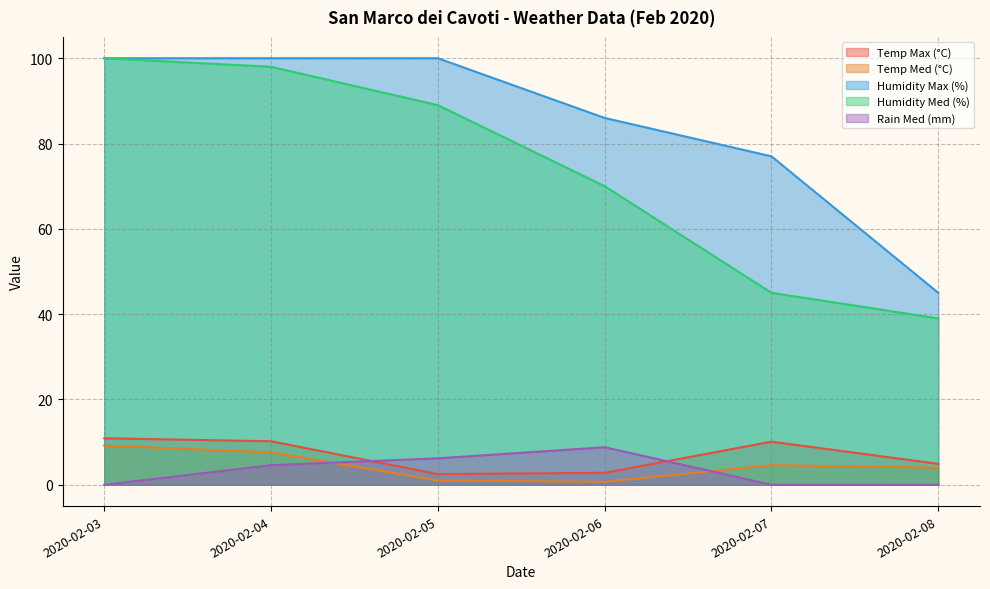

True or false: Humidity Med (%) has more than 1 points higher than both neighbors.

False